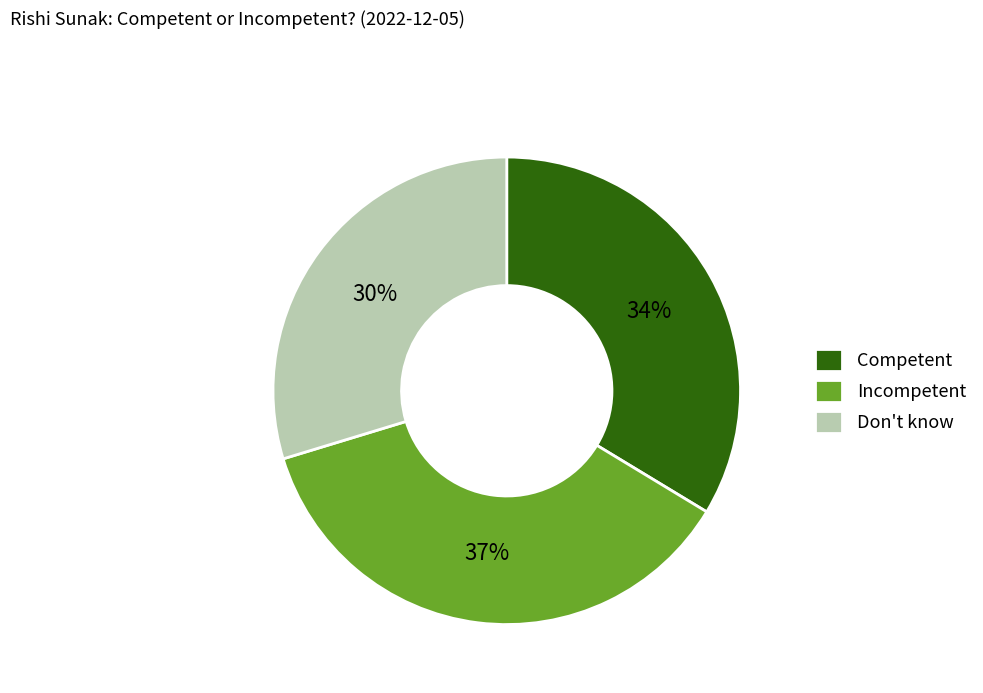

Do Competent and Incompetent together represent more than half of the pie?

Yes